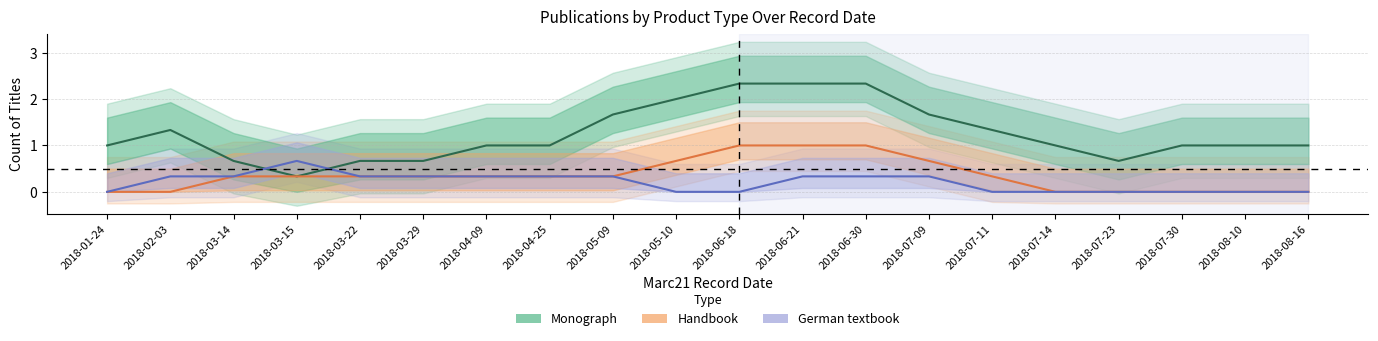

Which category has the lowest value in the German textbook series?

2018-01-24